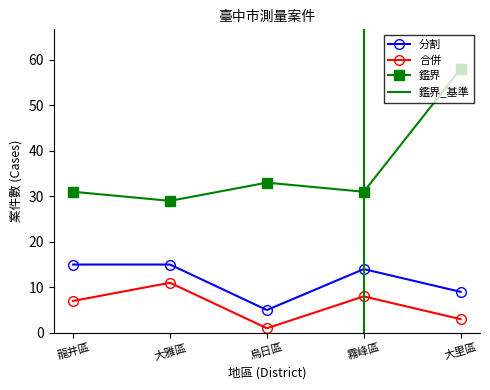

Between 烏日區 and 大里區, which is larger?

大里區